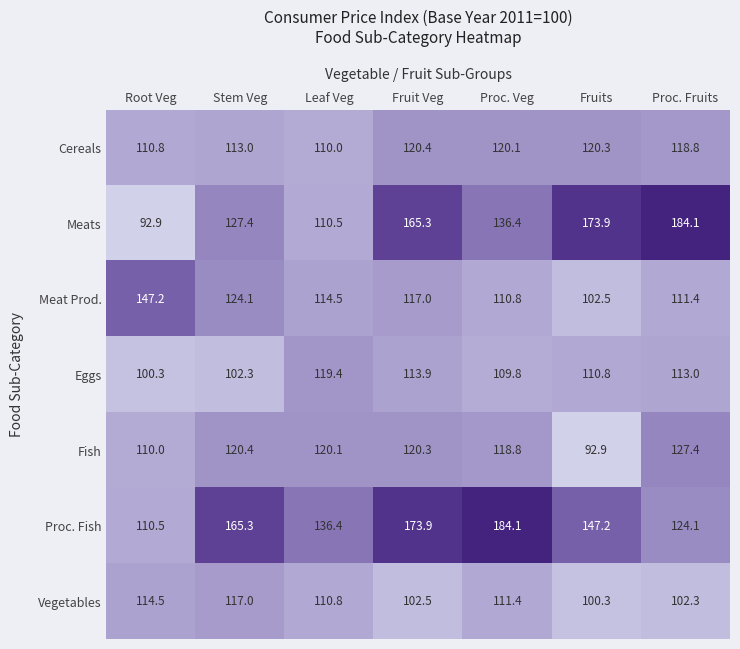

Between Leaf Veg and Fruit Veg, which series saw the biggest shift?

Meats